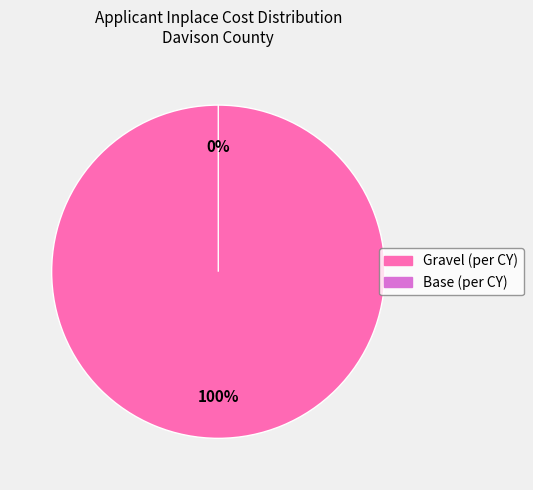

What is the largest slice in the pie chart?

Gravel (per CY)